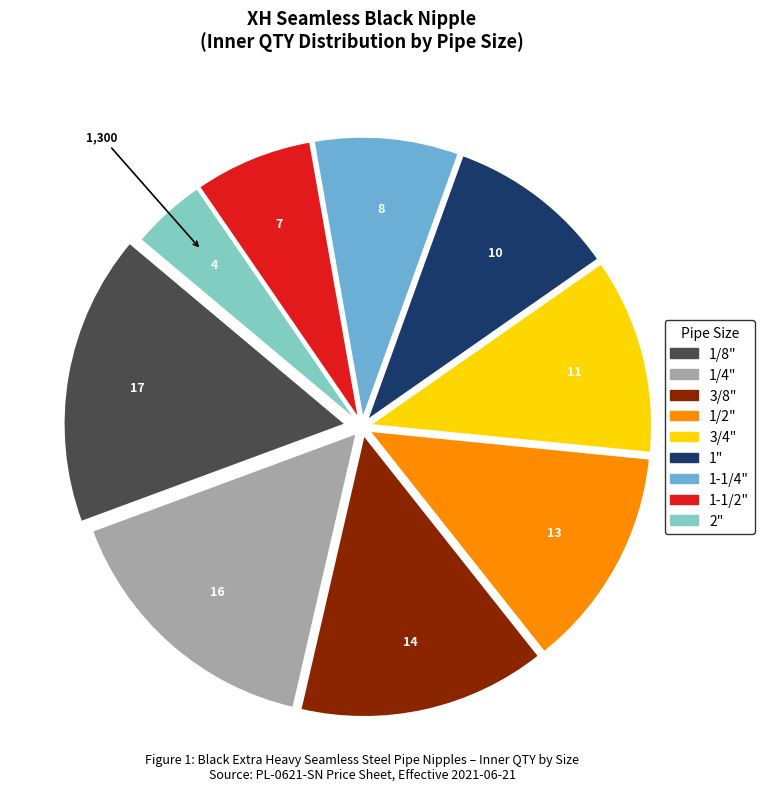

What is the largest slice in the pie chart?

1/8"